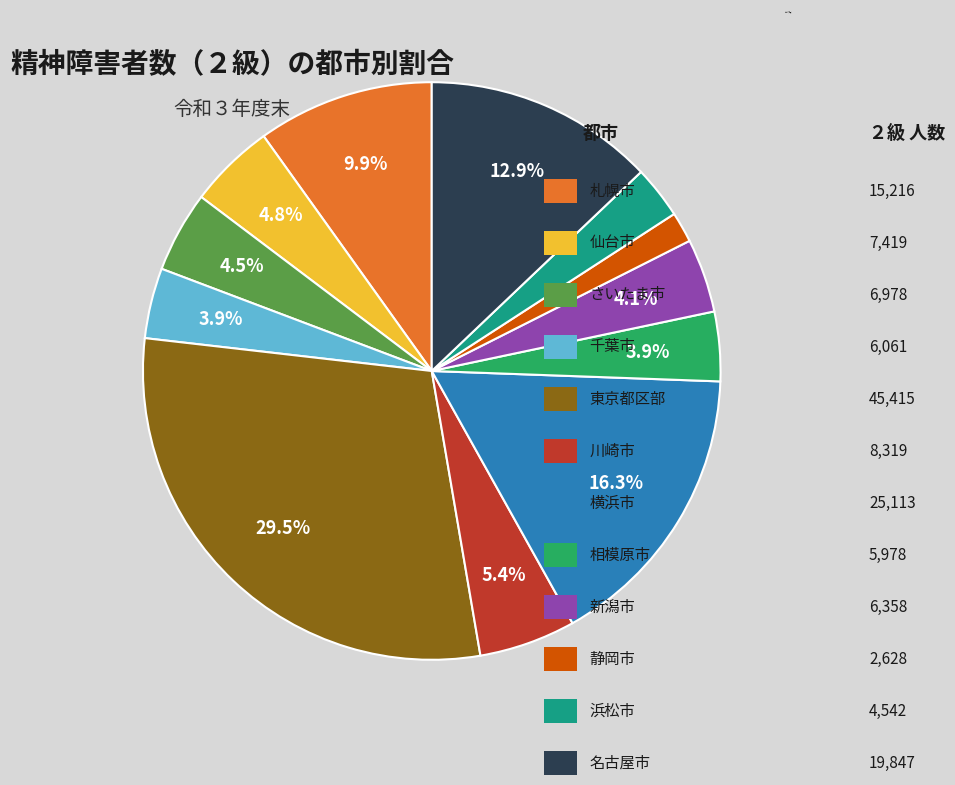

Is there any slice that represents more than half of the pie?

No